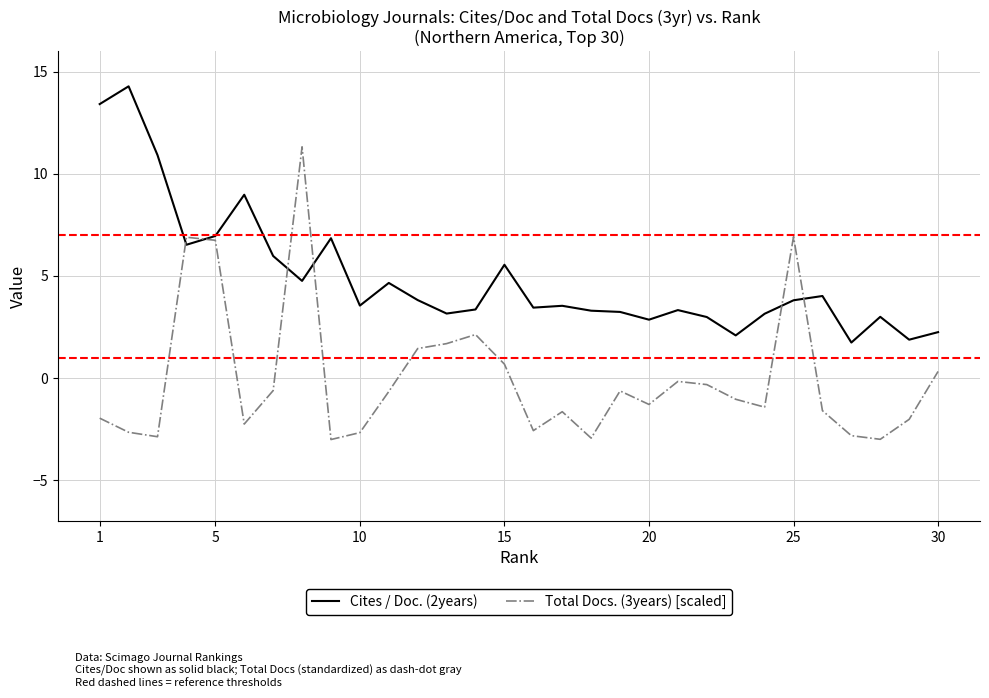

Which series has the widest spread of values?

Total Docs. (3years) [scaled]